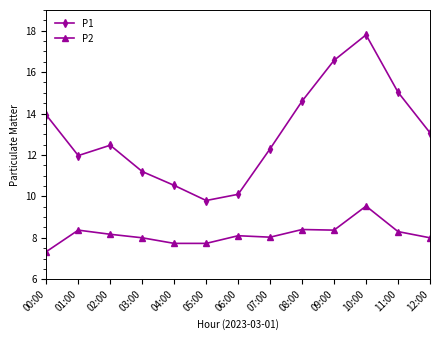

What is the spread (max minus min) of values at 12:00?

5.1